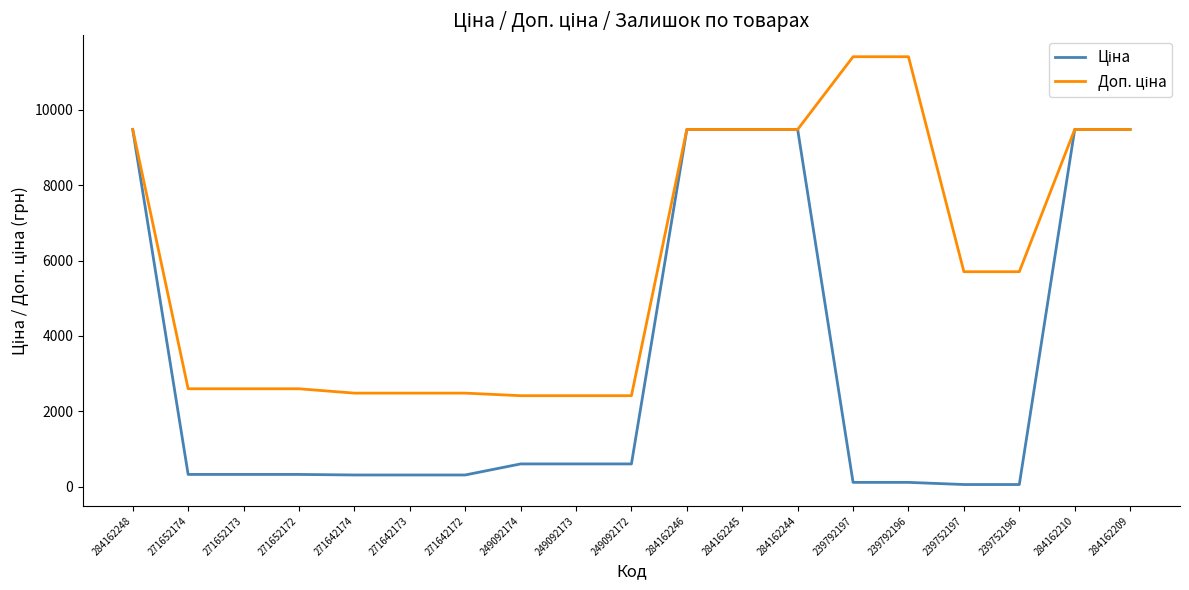

How many series are shown in this chart?

2